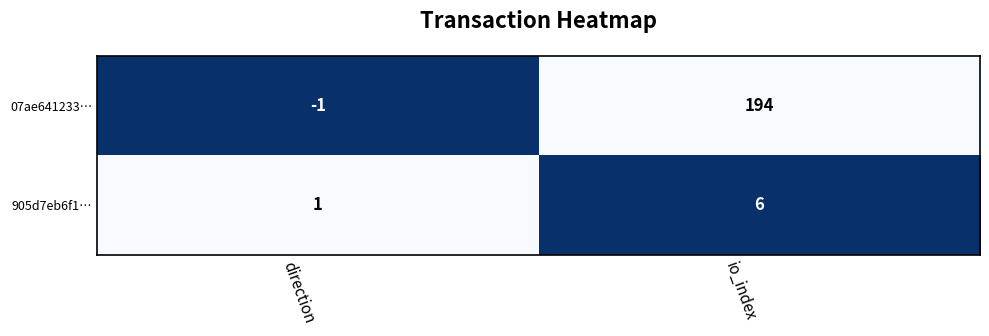

Which series changed the most between direction and io_index?

07ae641233…